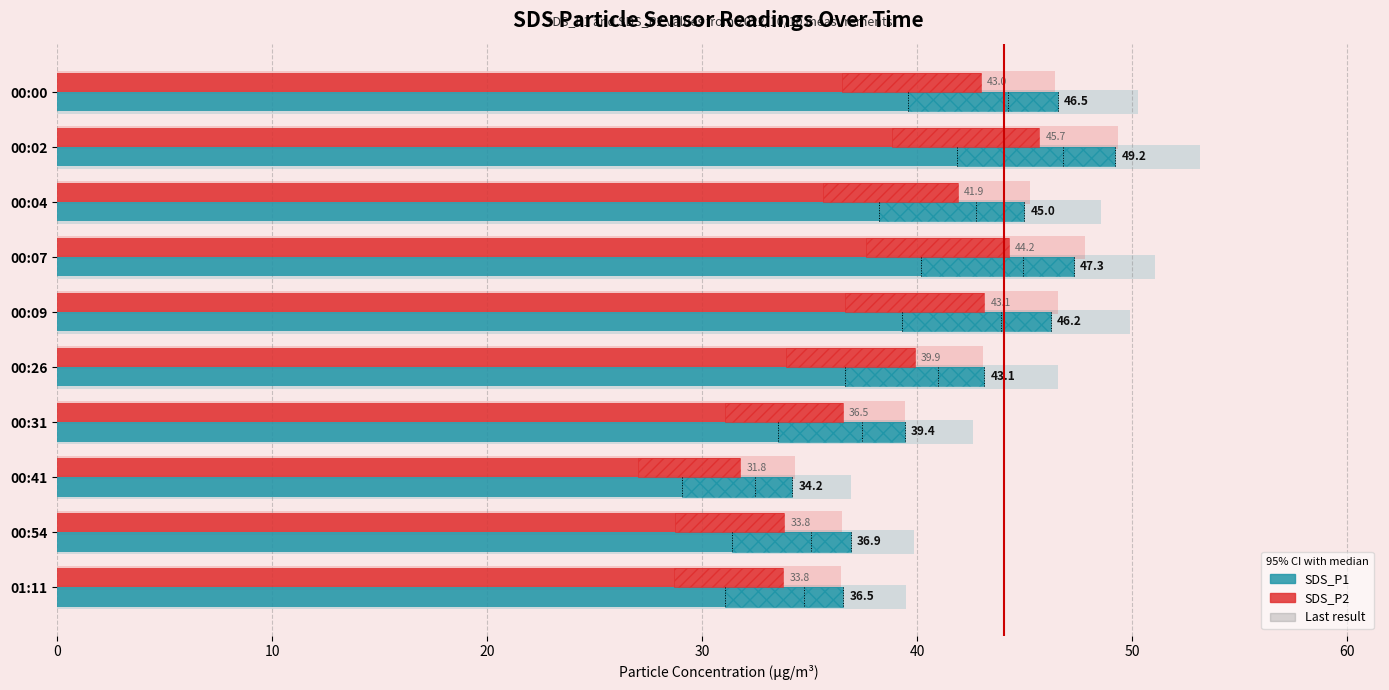

Is the value of SDS_P2 at 40 greater than the value of SDS_P1 at 30?

No